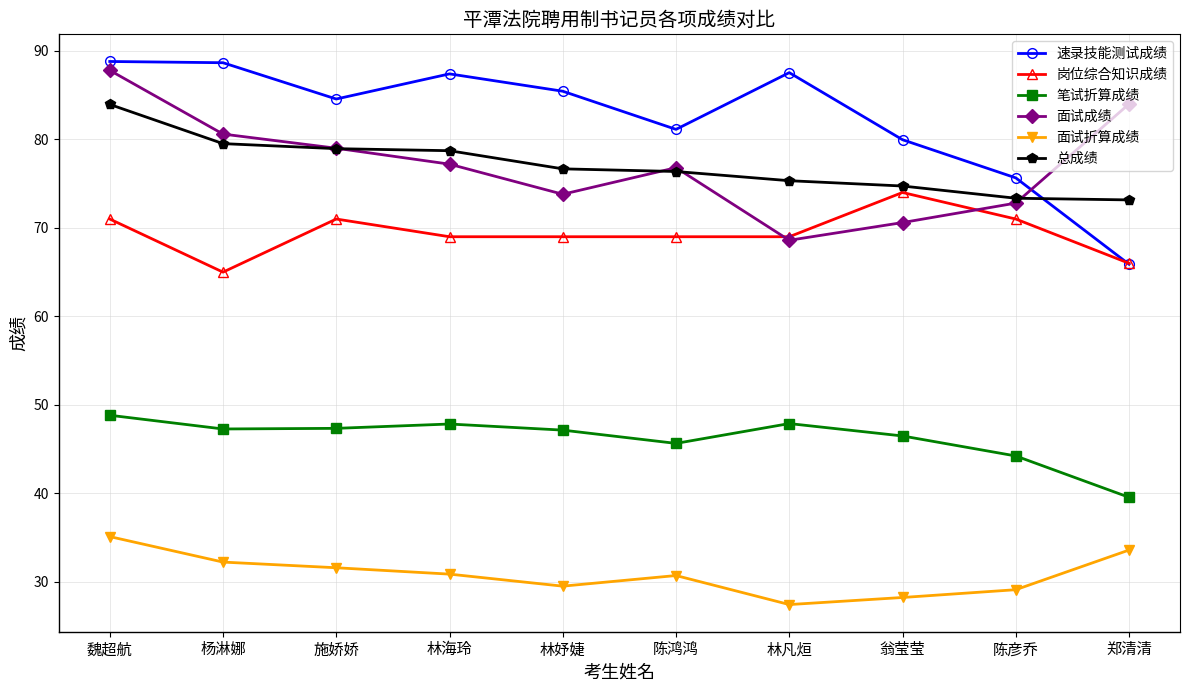

At which category does 面试成绩 reach its first local valley?

林妤婕